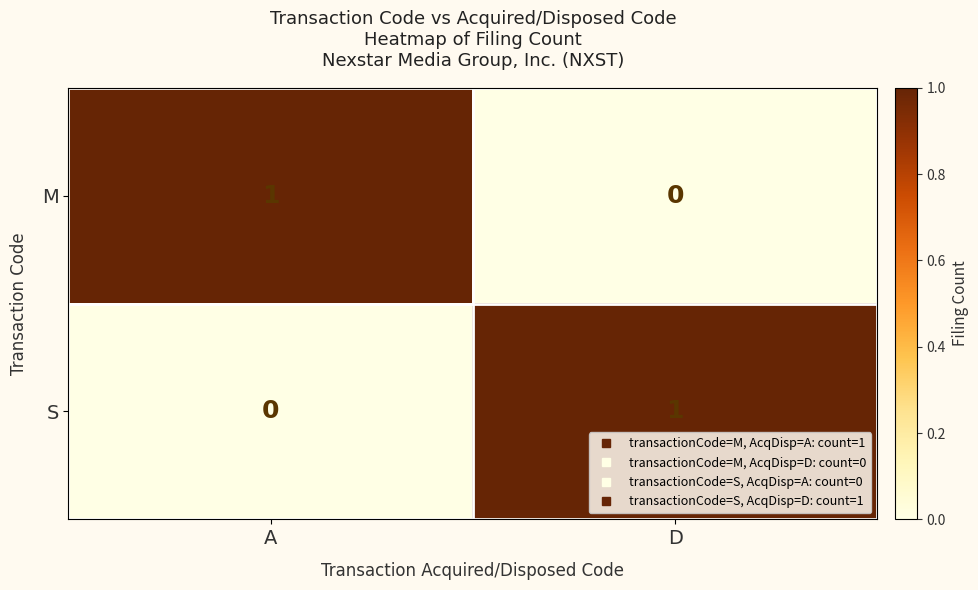

How many positive values does the S series have?

1